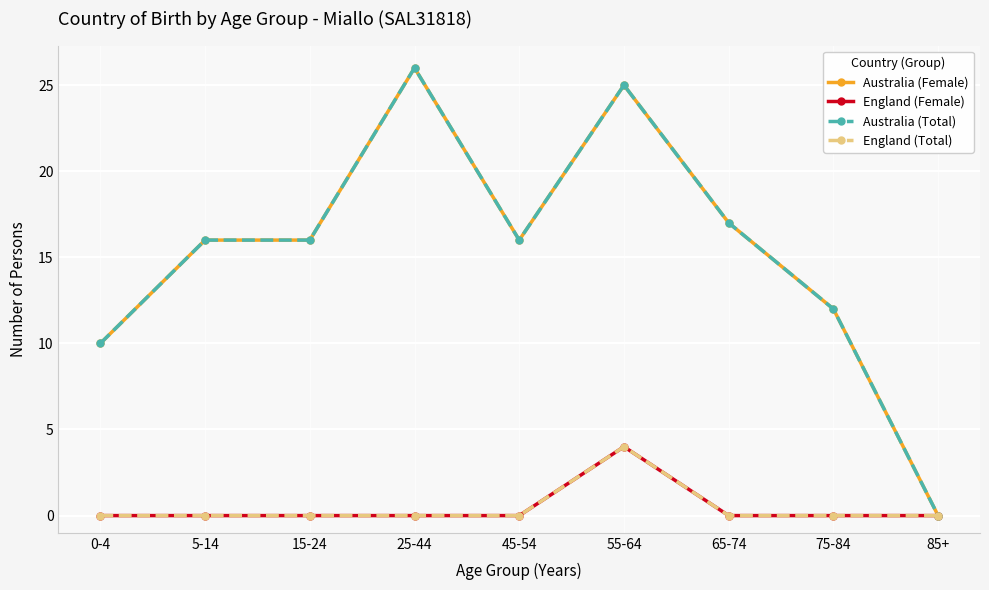

In Australia (Total), how many points are higher than both neighbors (excluding endpoints)?

2